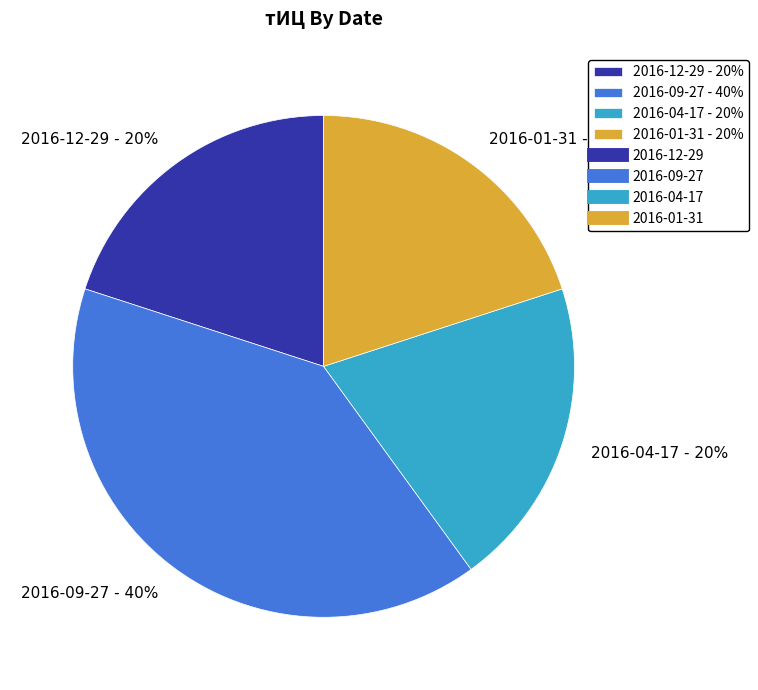

The 2016-09-27 slice represents 48% of the pie. True or false?

False